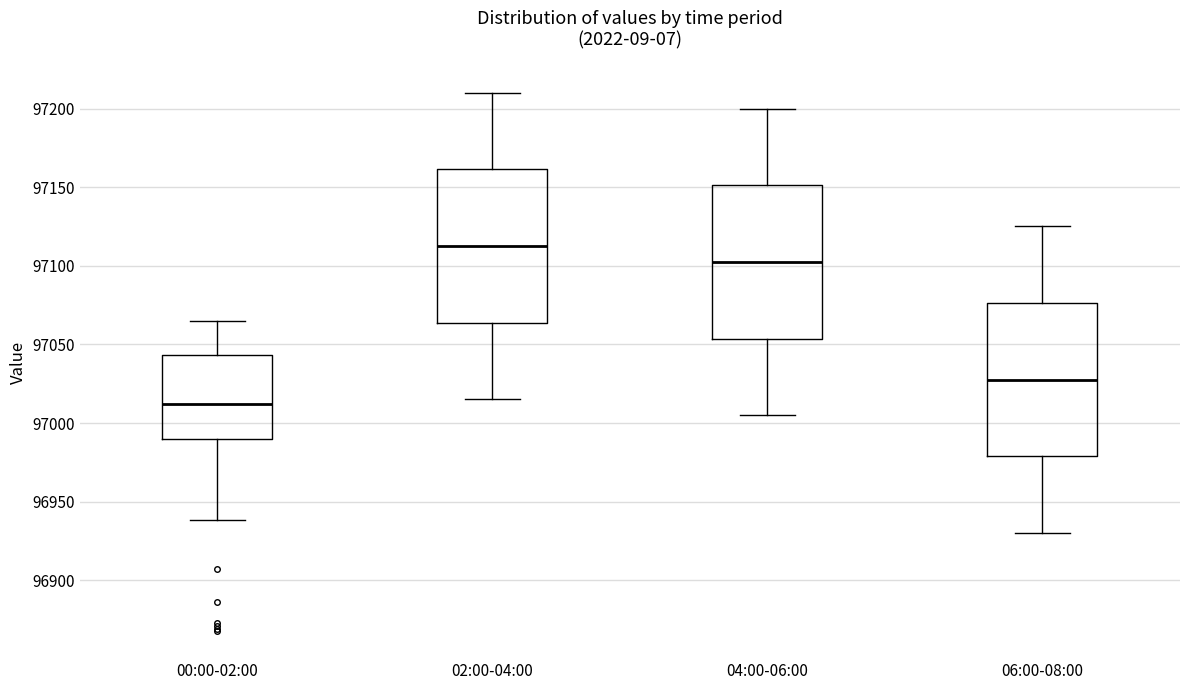

Reading left to right, read every box against the y-axis: the position of its median line, the range the box covers, and the ends of its whiskers. The values are not printed on the chart, so give them approximately, as read against the axis.

00:00-02:00: median 97010, box 96990 to 97045, whiskers 96940 to 97065
02:00-04:00: median 97115, box 97065 to 97160, whiskers 97015 to 97210
04:00-06:00: median 97105, box 97055 to 97150, whiskers 97005 to 97200
06:00-08:00: median 97030, box 96980 to 97075, whiskers 96930 to 97125